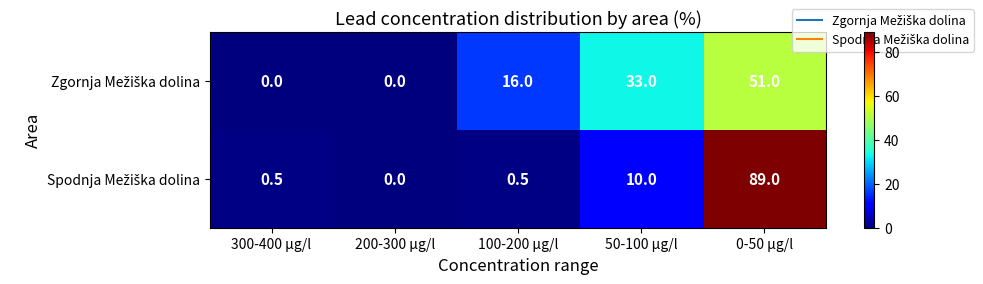

How many data points does each series have?

5